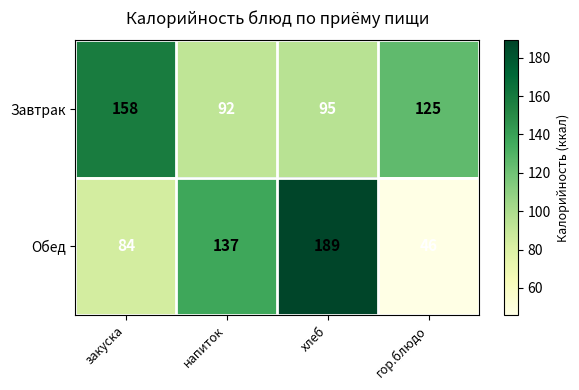

What is the sum of all Завтрак values?

470